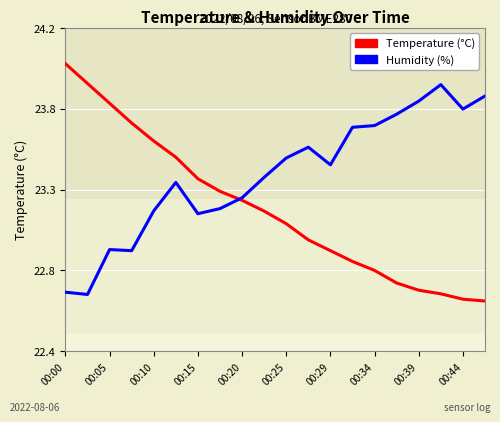

How many times do Humidity (%) and Temperature (°C) cross each other?

1